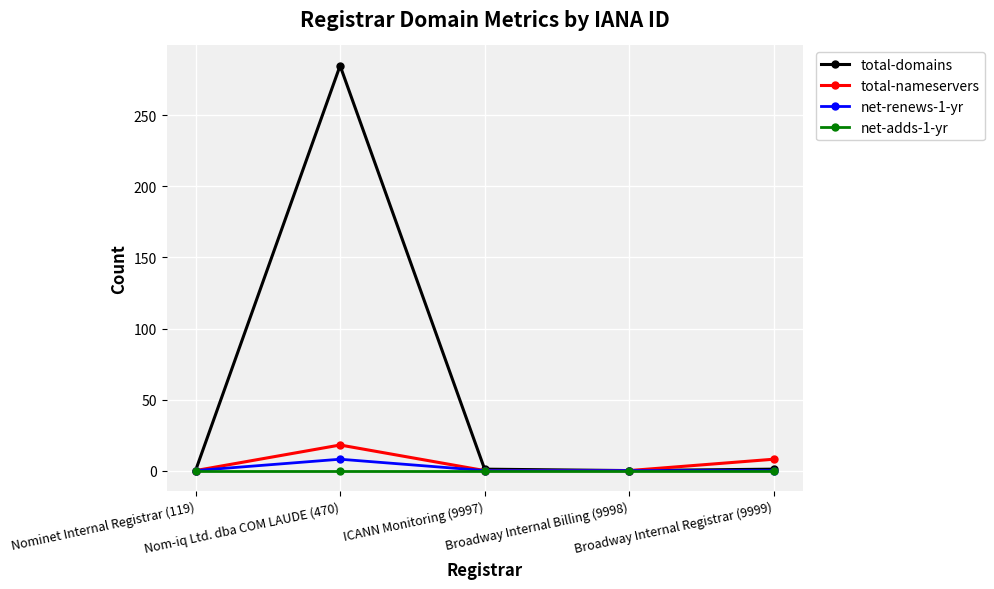

Does the chart have visible grid lines?

Yes